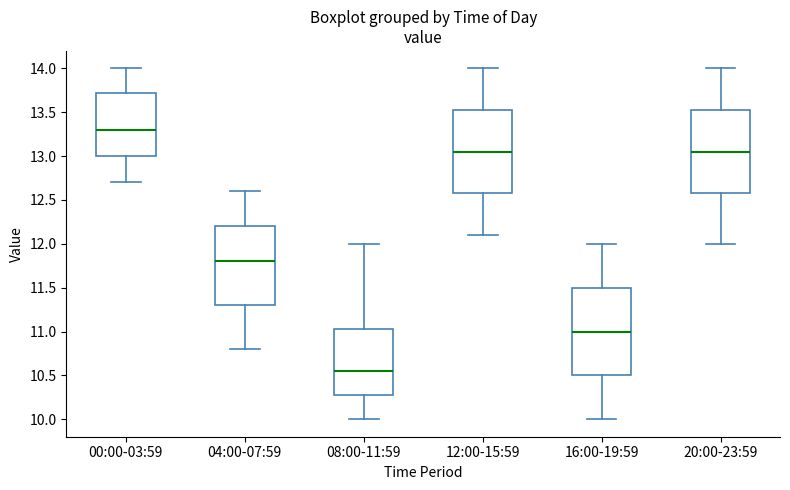

Reading left to right, transcribe this box plot: for each box, give where its median line is, the range the box spans, and where its two whiskers end, as read against the y-axis. The values are not printed on the chart, so give them approximately, as read against the axis.

00:00-03:59: median 13.30, box 13.00 to 13.75, whiskers 12.70 to 14.00
04:00-07:59: median 11.80, box 11.30 to 12.20, whiskers 10.80 to 12.60
08:00-11:59: median 10.55, box 10.30 to 11.05, whiskers 10.00 to 12.00
12:00-15:59: median 13.05, box 12.60 to 13.55, whiskers 12.10 to 14.00
16:00-19:59: median 11.00, box 10.50 to 11.50, whiskers 10.00 to 12.00
20:00-23:59: median 13.05, box 12.60 to 13.55, whiskers 12.00 to 14.00